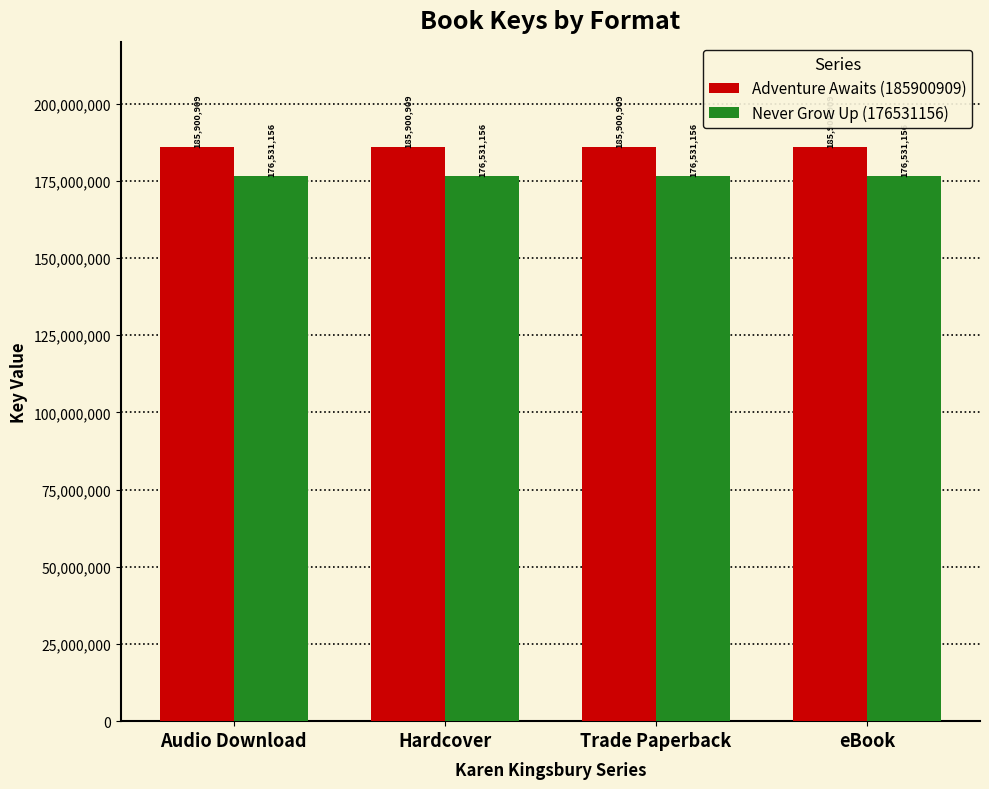

What is the total value across all series at Hardcover?

362432065